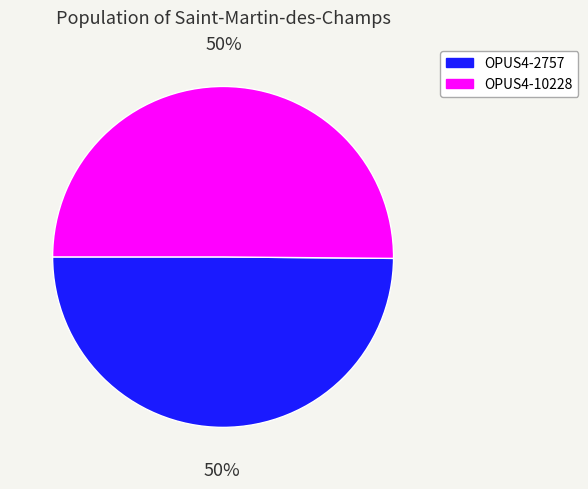

What is the ratio of the value at OPUS4-10228 to the value at OPUS4-2757?

1.0